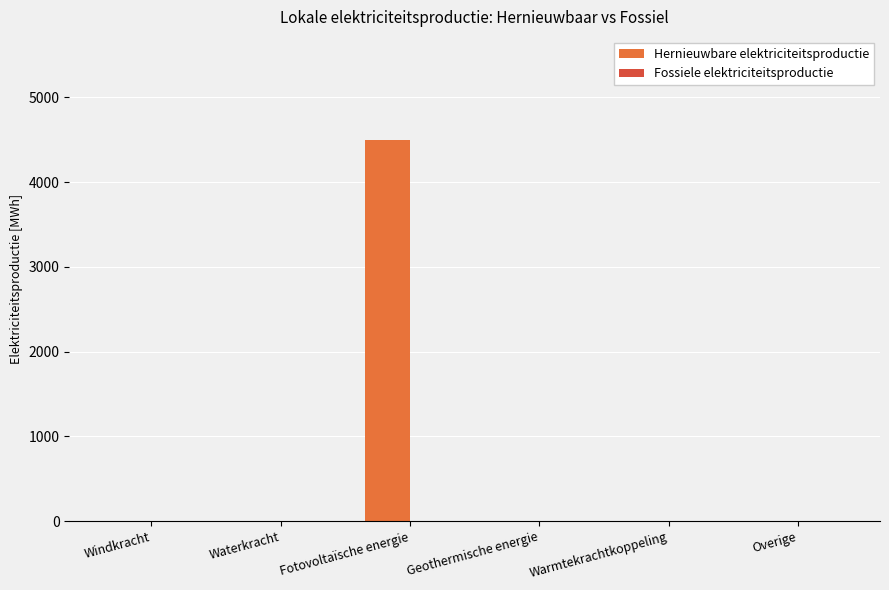

Count the number of values greater than 0.

1